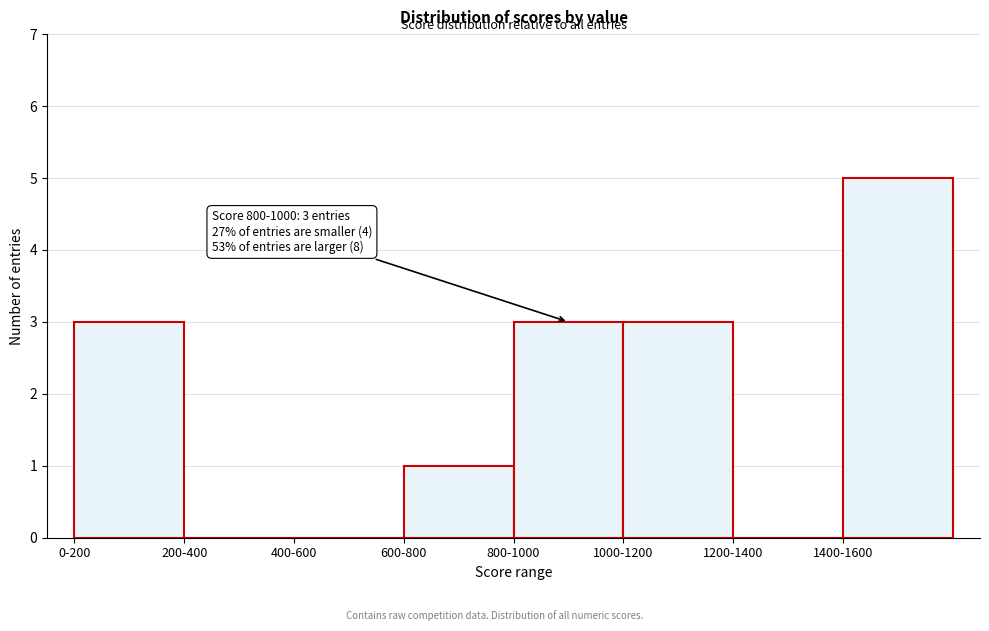

Reading right to left, extract all data points from this chart.

1400-1600=5	1200-1400=0	1000-1200=3	800-1000=3	600-800=1	400-600=0	200-400=0	0-200=3